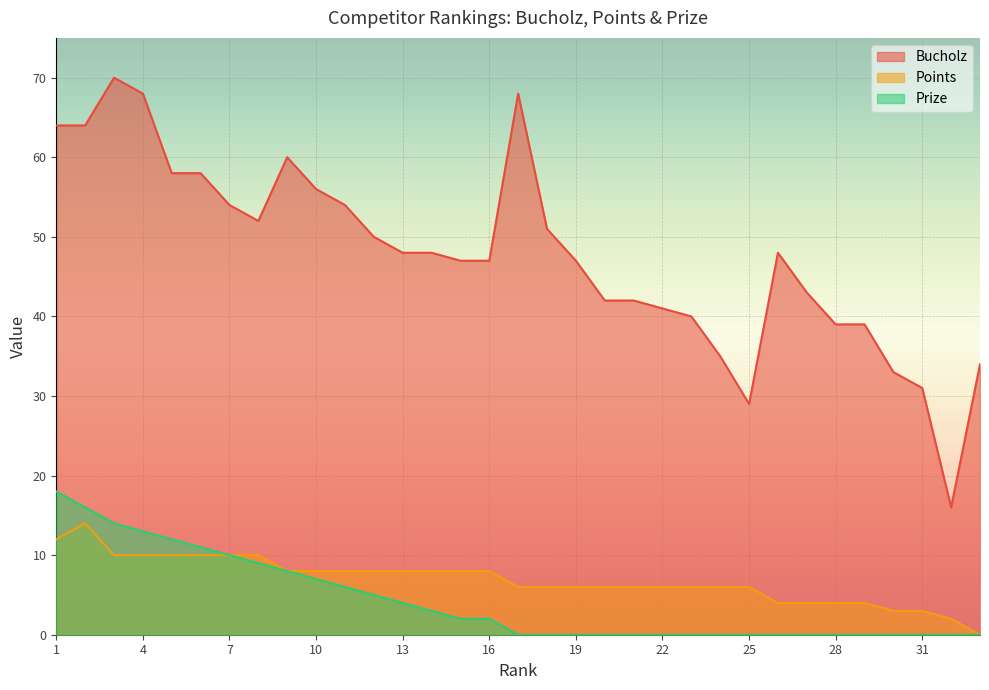

What is the value of the Points point at the 26th from the left?

4